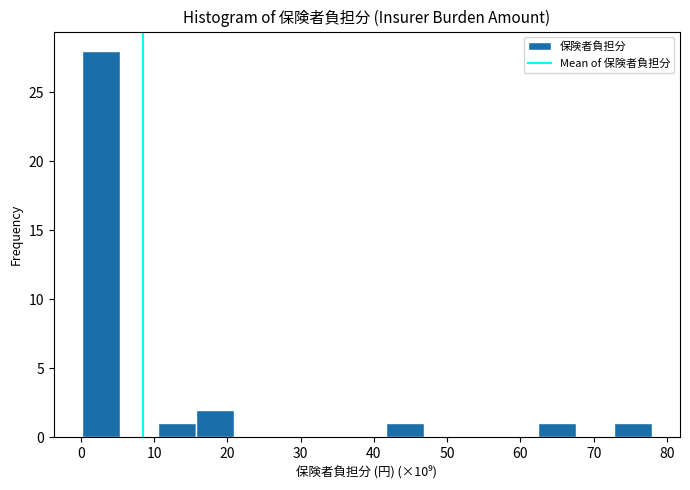

Reading left to right, transcribe this chart: for each bar, give the range it covers on the x-axis and its height. Neither the bar edges nor the heights are printed on the chart, so give them approximately, as read against the axes.

0 to 5: 28
5 to 11: 0
11 to 16: 1
16 to 21: 2
21 to 26: 0
26 to 31: 0
31 to 36: 0
36 to 42: 0
42 to 47: 1
47 to 52: 0
52 to 57: 0
57 to 62: 0
62 to 68: 1
68 to 73: 0
73 to 78: 1